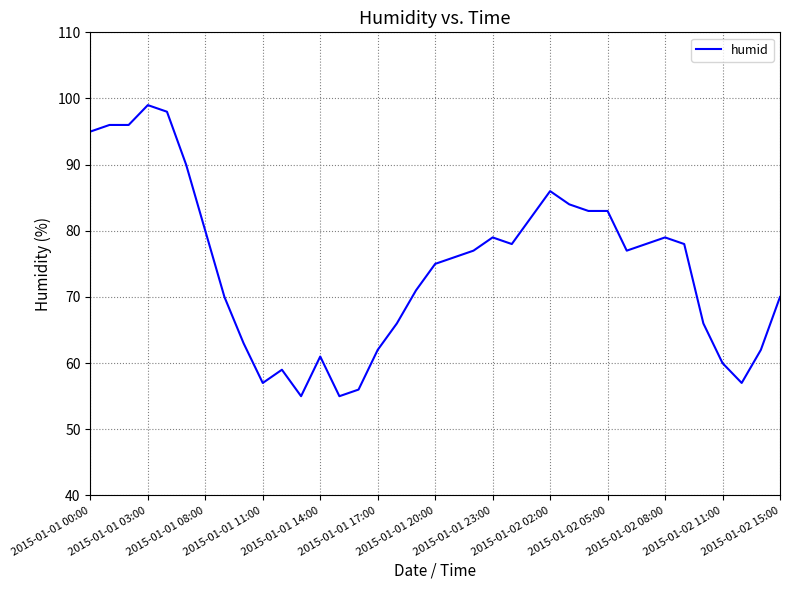

What is the maximum value shown in the chart?

99